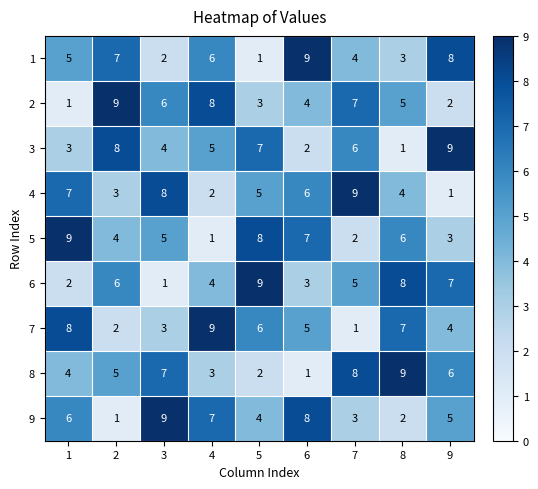

How many categories are shown in the chart?

9